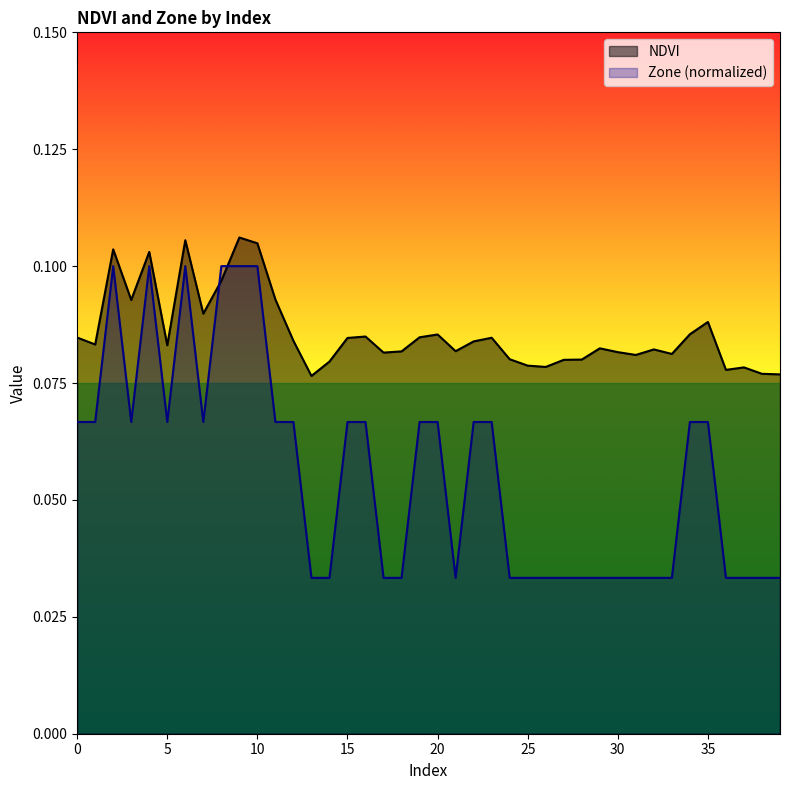

Count the NDVI values in the range 0 to 1.

40